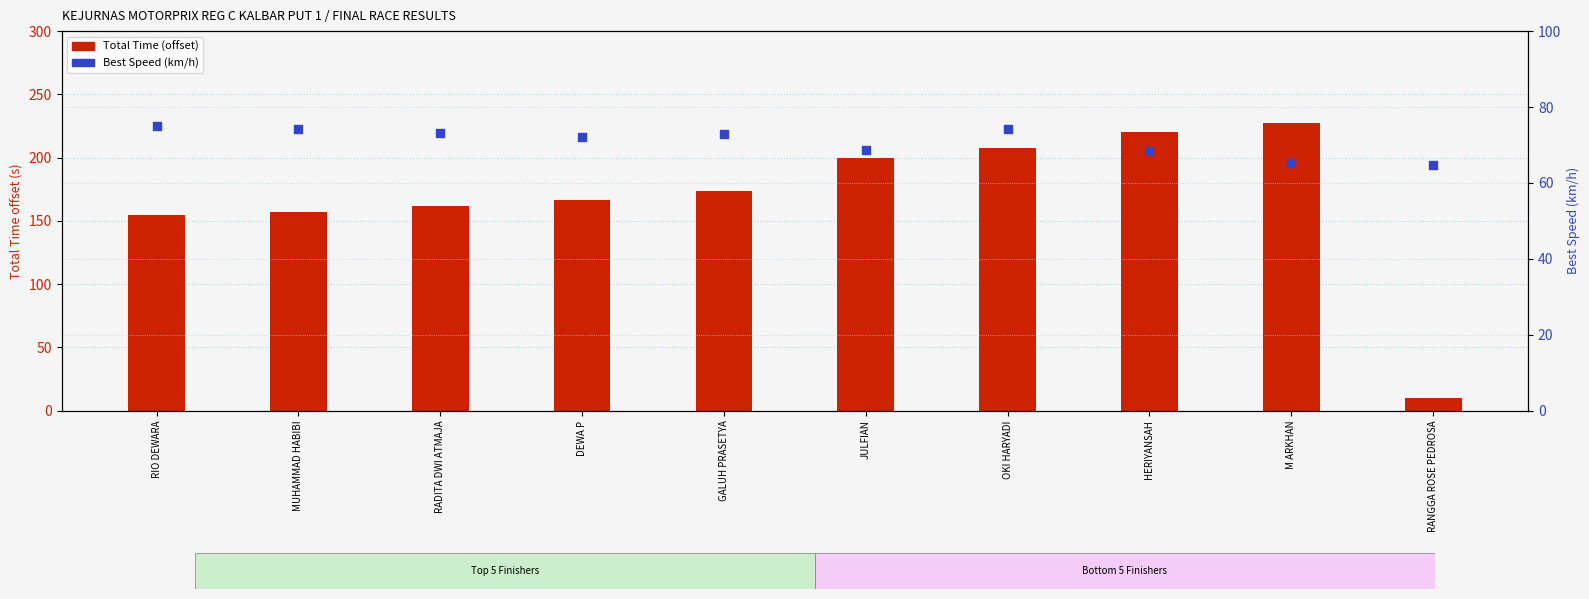

Which series reaches the maximum Y coordinate?

Total Time (offset)